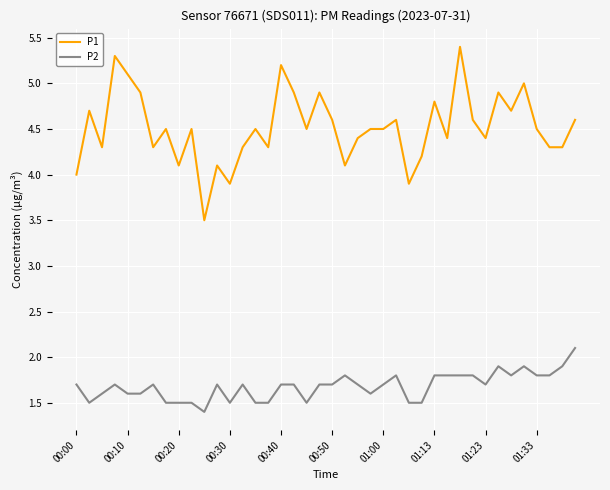

What is the difference between the maximum and minimum values in the P2 series?

0.7